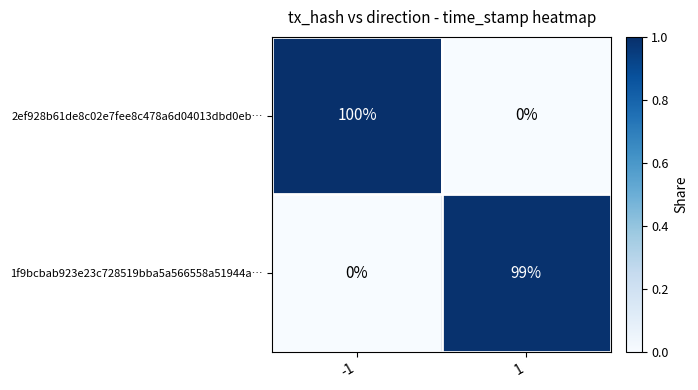

Reading left to right, transcribe all the data shown in this chart.

2ef928b61de8c02e7fee8c478a6d04013dbd0eb…: -1=100	1=0
1f9bcbab923e23c728519bba5a566558a51944a…: -1=0	1=99